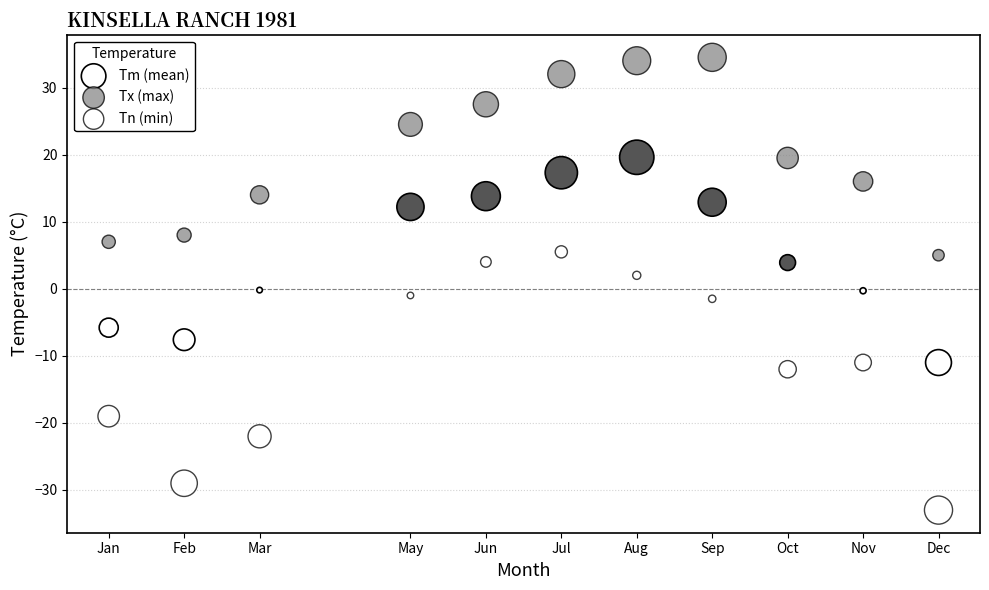

How many data points are displayed?

33